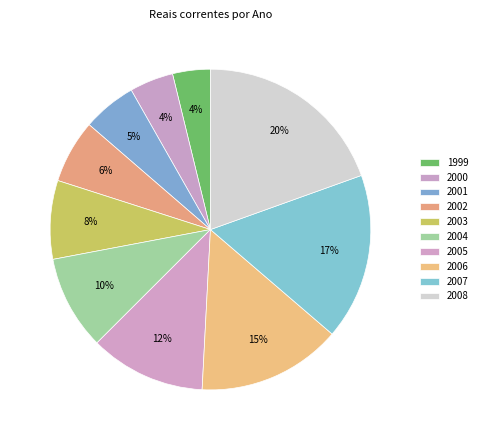

Approximately how many times larger is the value at 2006 compared to 1999?

3.8